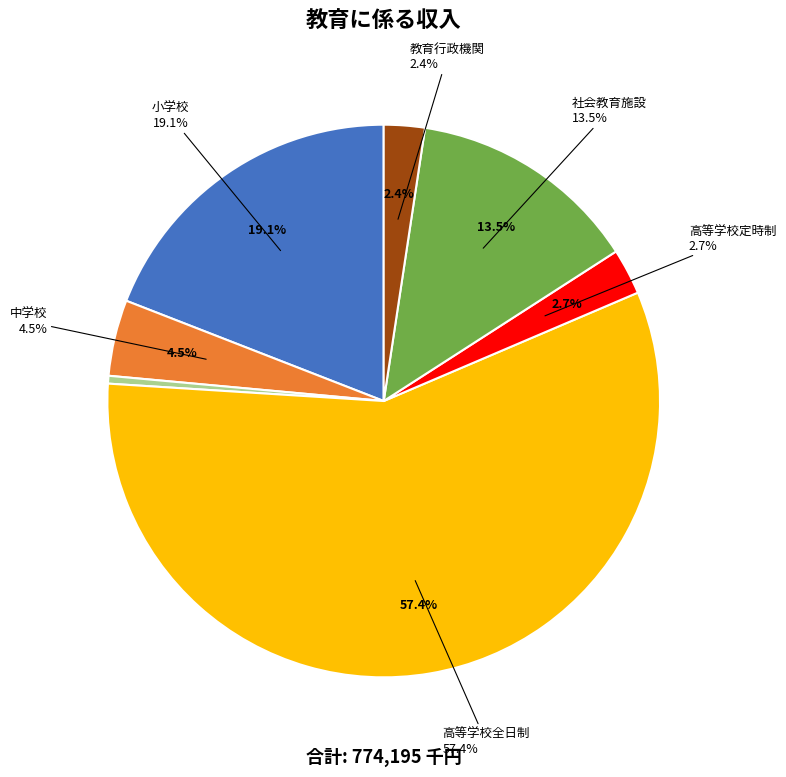

Which has a higher value, 高等学校定時制 or 教育行政機関?

高等学校定時制